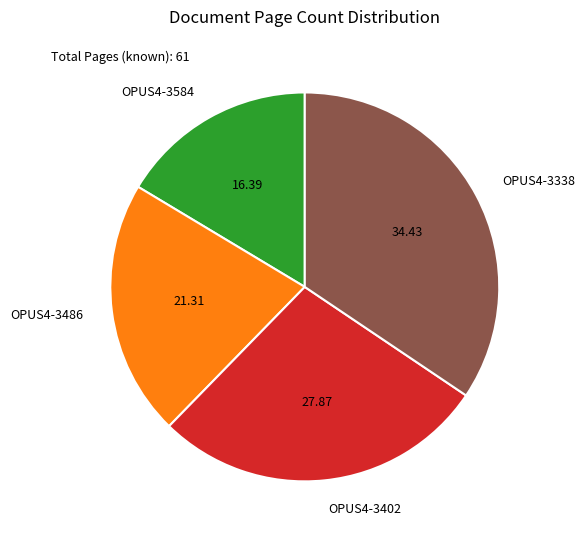

What is the largest slice in the pie chart?

OPUS4-3338